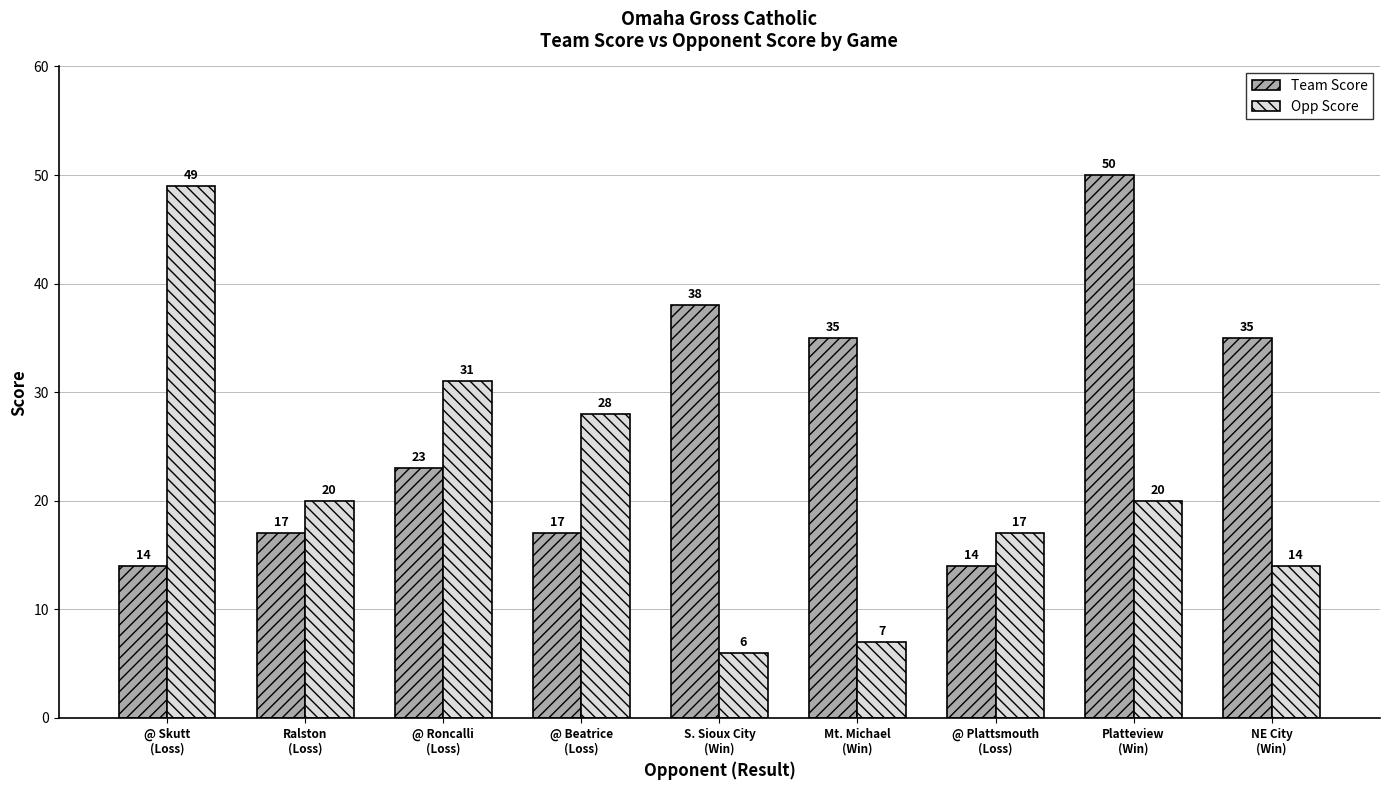

How many data points in Team Score are less than 23?

4